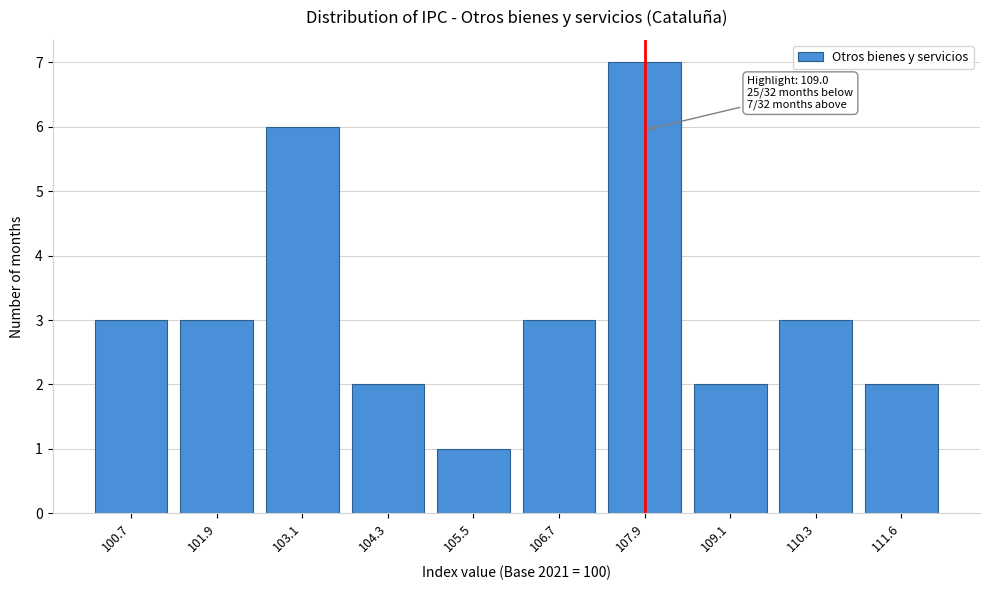

Reading left to right, what are all the values shown in this chart?

100.7=3	101.9=3	103.1=6	104.3=2	105.5=1	106.7=3	107.9=7	109.1=2	110.3=3	111.6=2